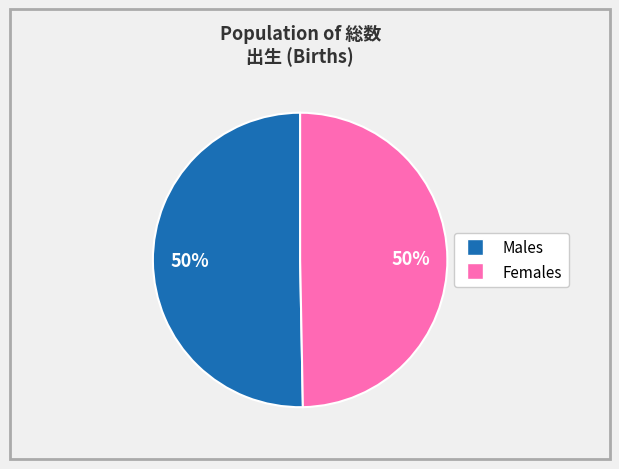

To the nearest percent, what is the average slice percentage?

50%